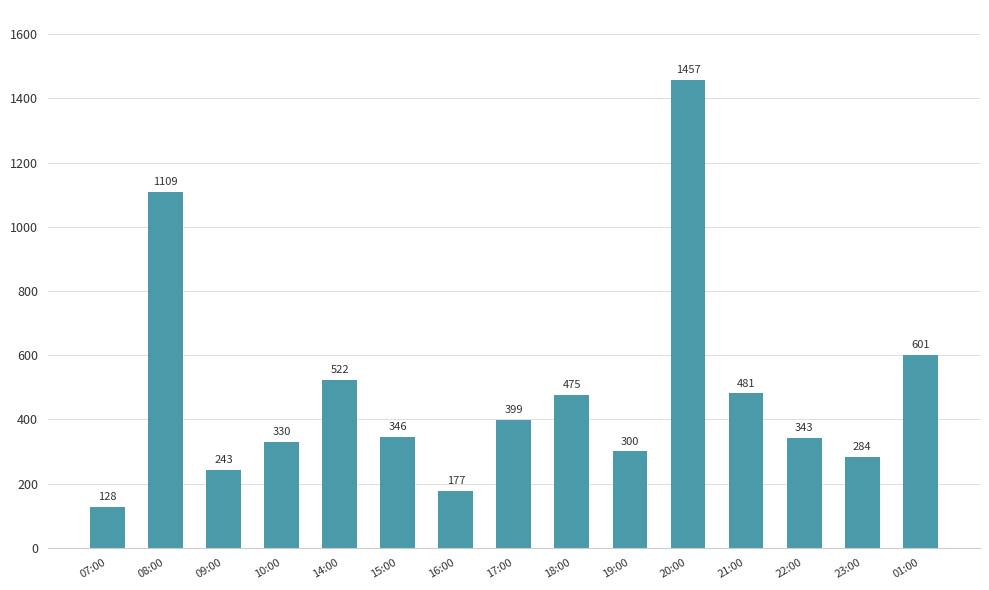

Rank the categories by value from highest to lowest.

20:00, 08:00, 01:00, 14:00, 21:00, 18:00, 17:00, 15:00, 22:00, 10:00, 19:00, 23:00, 09:00, 16:00, 07:00